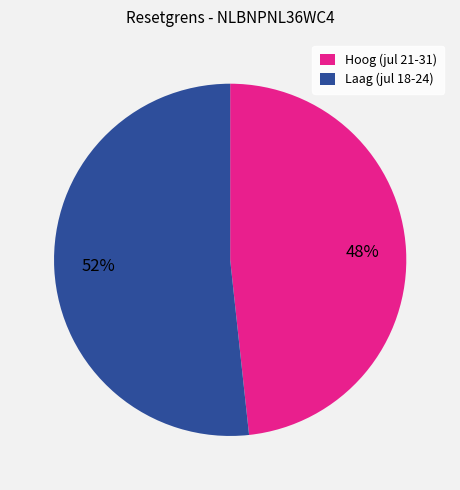

Approximately how many times larger is the value at Hoog (jul 21-31) compared to Laag (jul 18-24)?

0.9